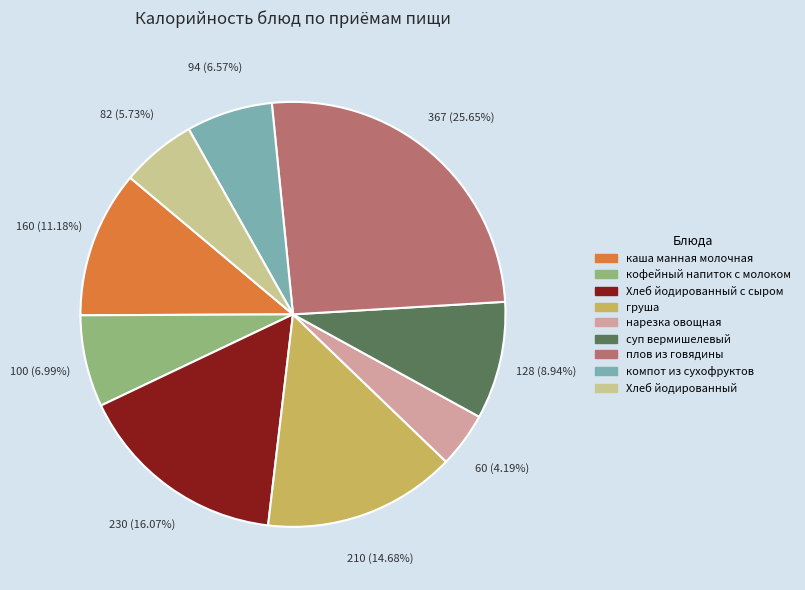

To the nearest percent, what is the difference between the суп вермишелевый and Хлеб йодированный с сыром slice percentages?

7%